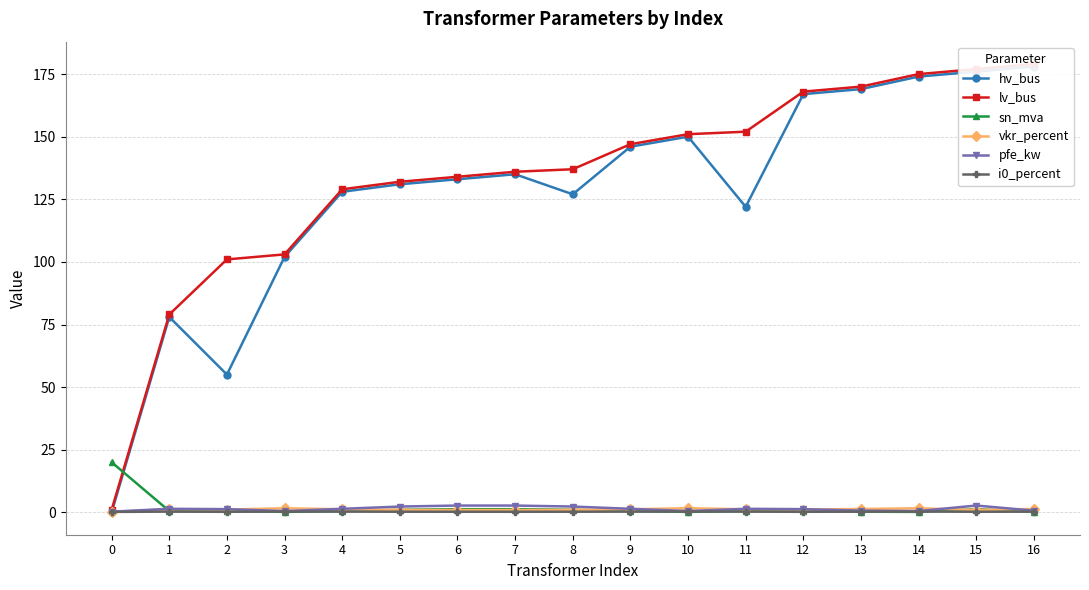

Where does the vkr_percent series first go above 1?

1